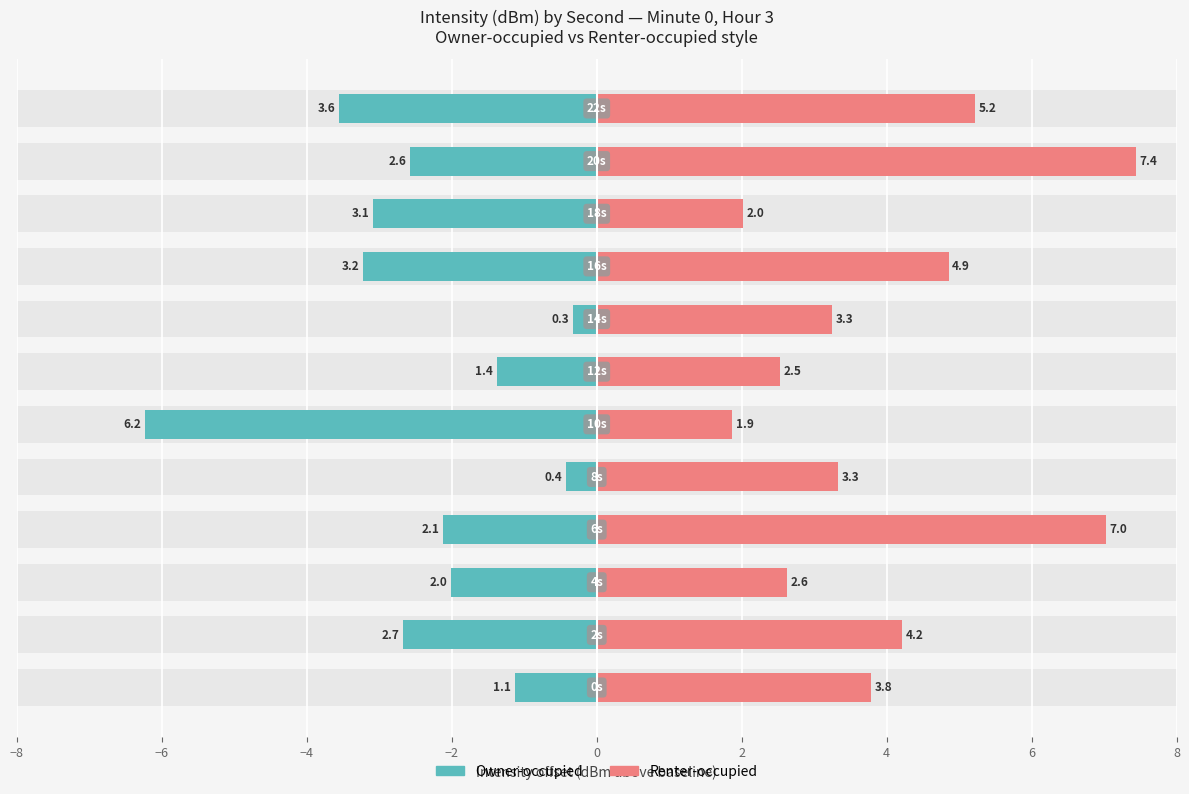

At how many categories does at least one series exceed -3?

12